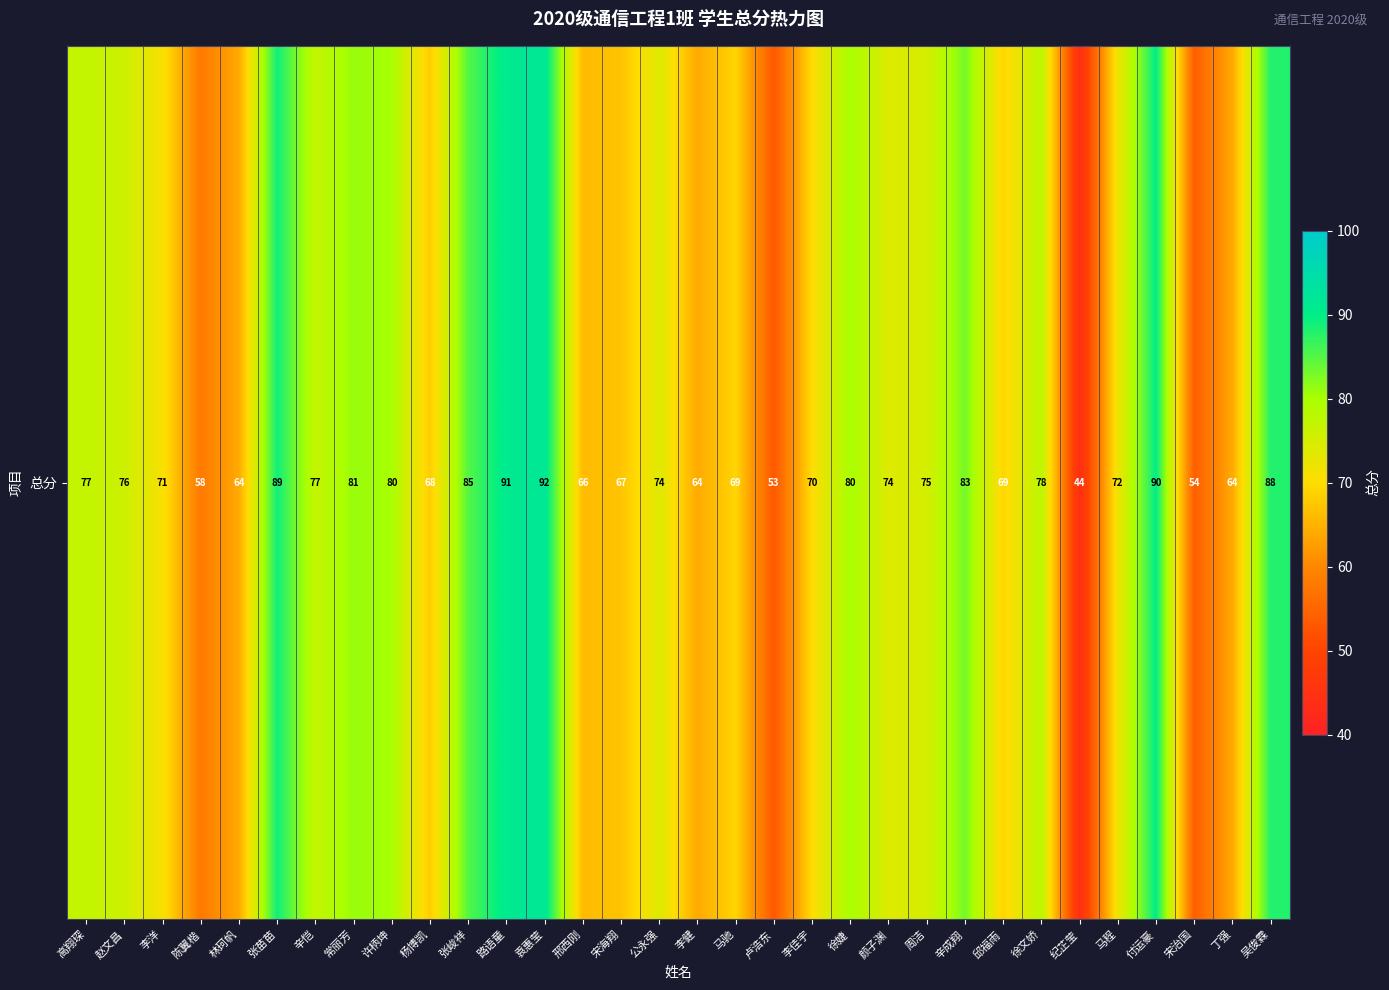

What is the maximum value shown in the chart?

92